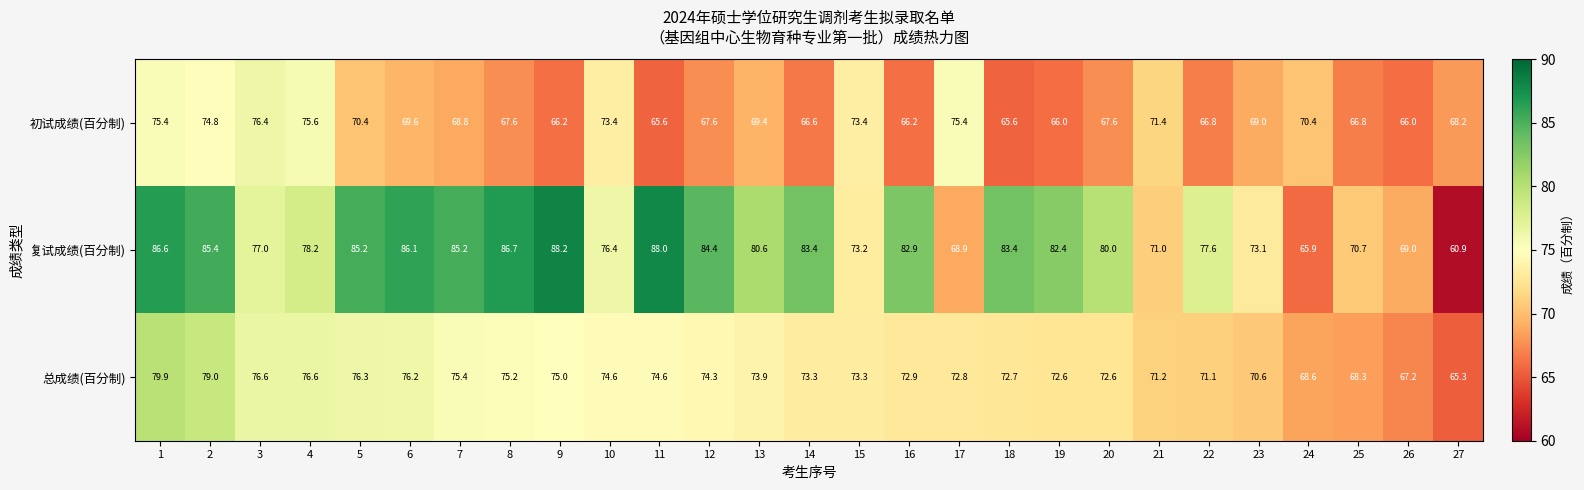

Between 21 and 25, which series saw the biggest shift?

初试成绩(百分制)